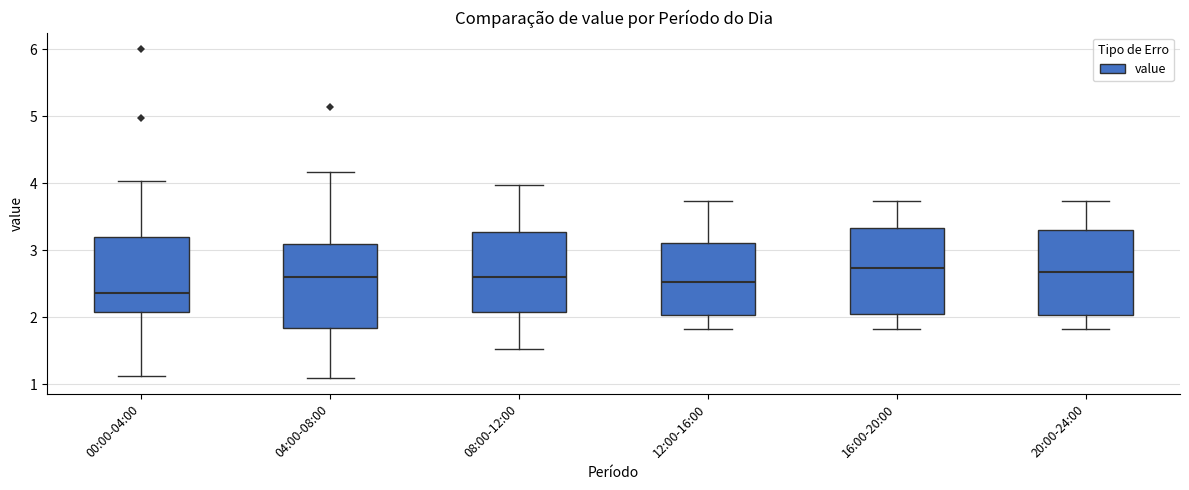

Where does the upper whisker of the box for 16:00-20:00 end on the y-axis? The values are not printed on the chart, so give them approximately, as read against the axis.

3.7